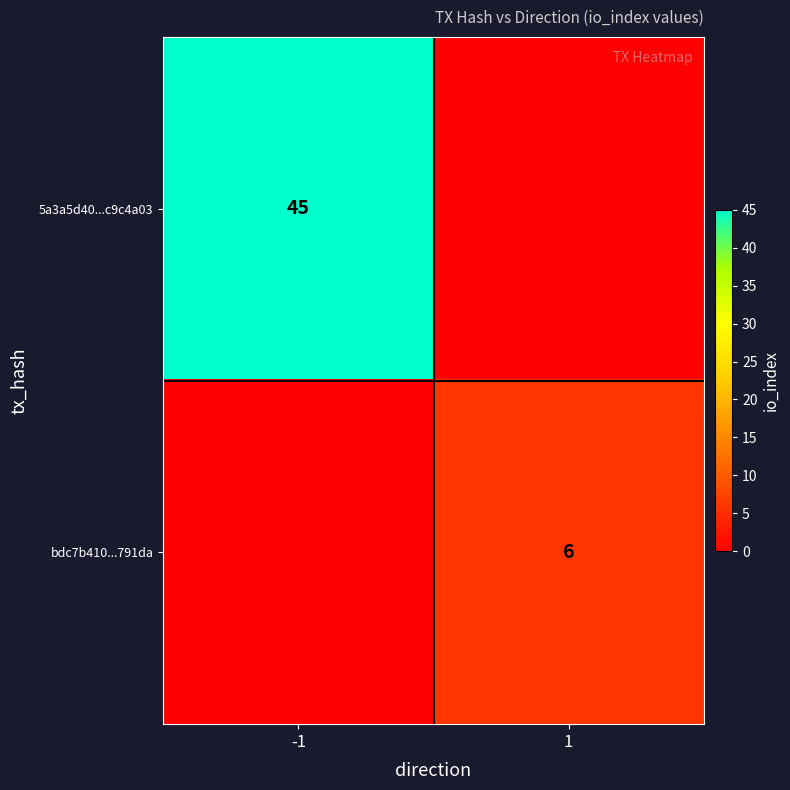

Is it true that bdc7b410...791da equals 6 at 1?

True